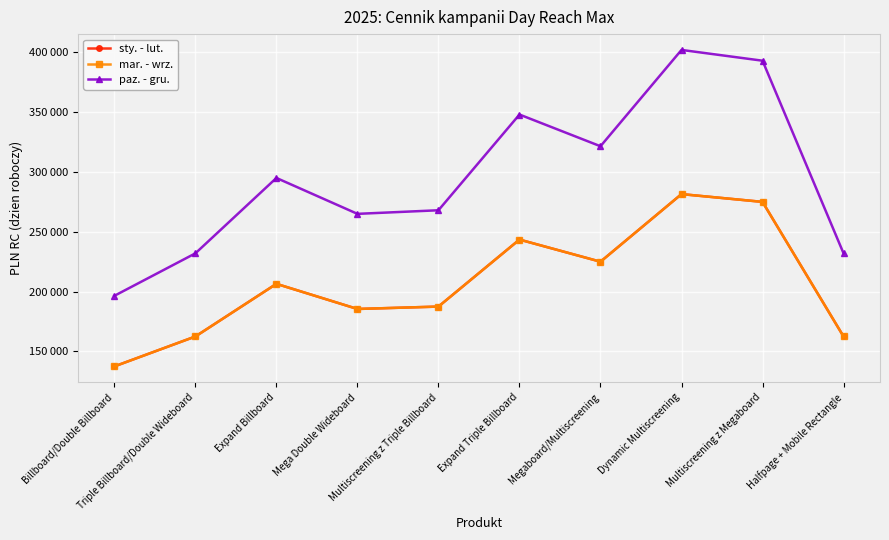

Reading left to right, extract all data points from this chart.

sty. - lut.: Billboard/Double Billboard=137500	Triple Billboard/Double Wideboard=162500	Expand Billboard=206500	Mega Double Wideboard=185500	Multiscreening z Triple Billboard=187500	Expand Triple Billboard=243500	Megaboard/Multiscreening=225000	Dynamic Multiscreening=281500	Multiscreening z Megaboard=275000	Halfpage + Mobile Rectangle=162500
mar. - wrz.: Billboard/Double Billboard=137500	Triple Billboard/Double Wideboard=162500	Expand Billboard=206500	Mega Double Wideboard=185500	Multiscreening z Triple Billboard=187500	Expand Triple Billboard=243500	Megaboard/Multiscreening=225000	Dynamic Multiscreening=281500	Multiscreening z Megaboard=275000	Halfpage + Mobile Rectangle=162500
paz. - gru.: Billboard/Double Billboard=196500	Triple Billboard/Double Wideboard=232000	Expand Billboard=295000	Mega Double Wideboard=265000	Multiscreening z Triple Billboard=268000	Expand Triple Billboard=348000	Megaboard/Multiscreening=321500	Dynamic Multiscreening=402000	Multiscreening z Megaboard=393000	Halfpage + Mobile Rectangle=232000